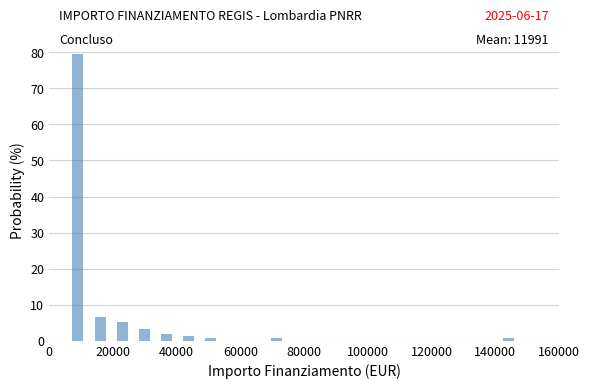

Read against the x-axis, roughly where is the centre of the tallest bar?

10000